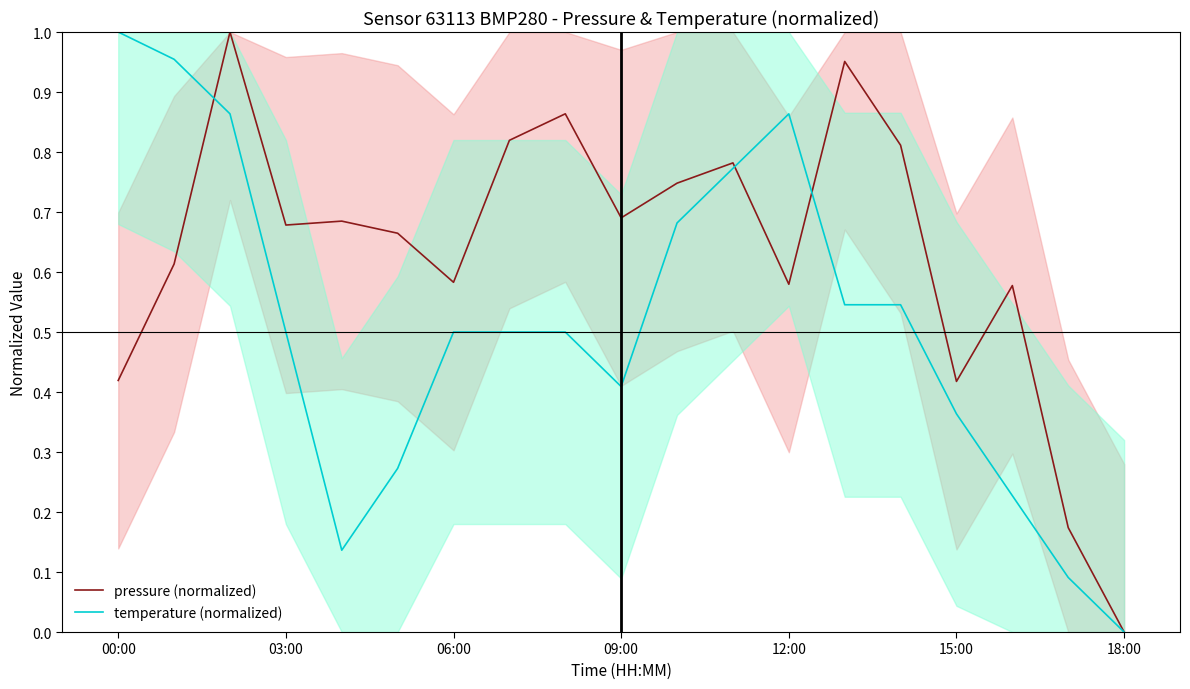

What are all the series names shown in the legend?

pressure (normalized), temperature (normalized)